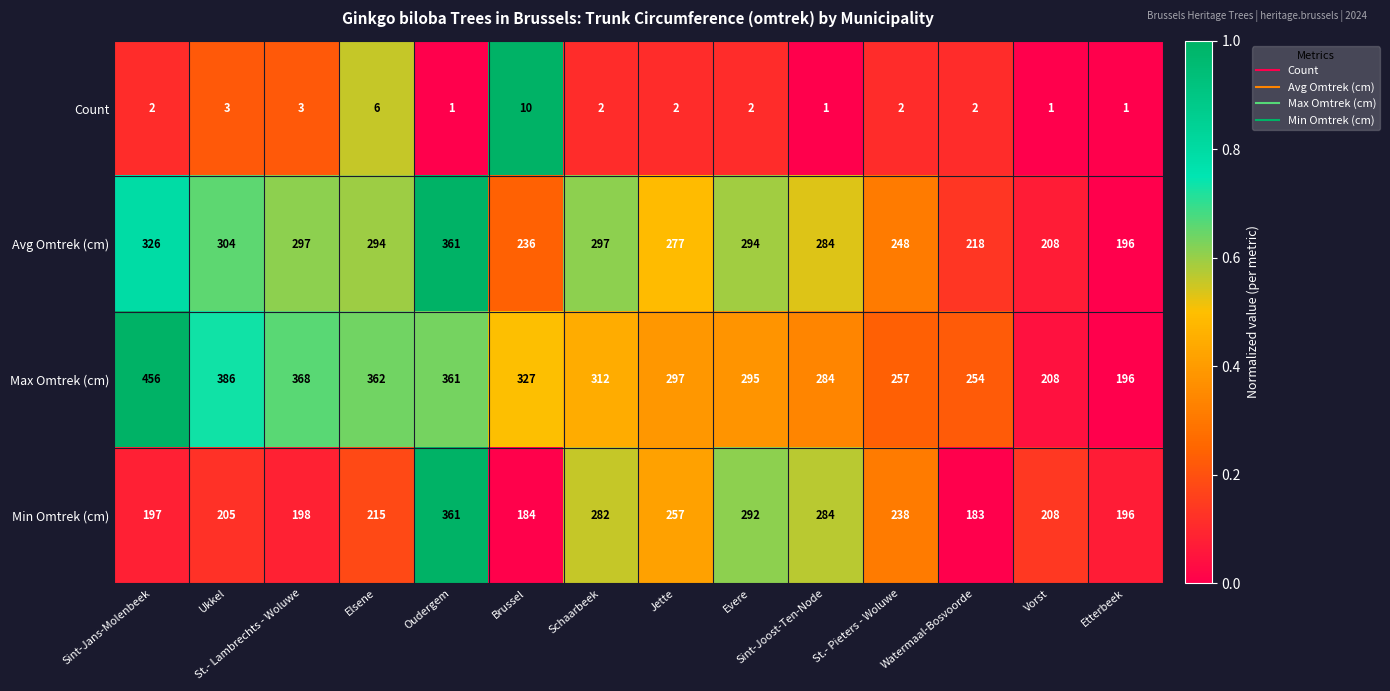

Count the number of data series in this chart.

4